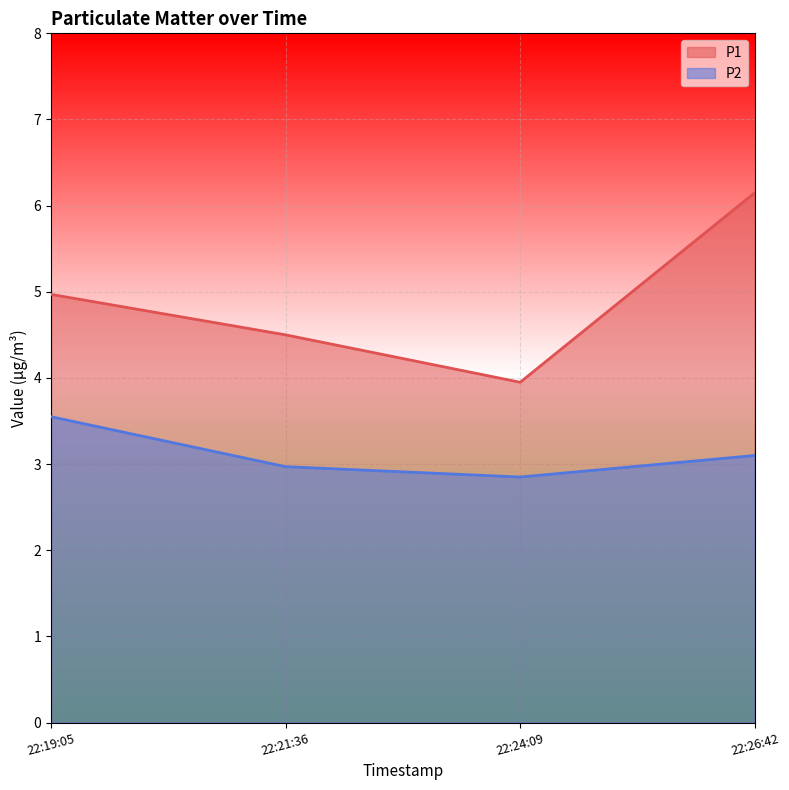

Is the value of P1 at 22:21:36 greater than the value of P2 at 22:26:42?

Yes